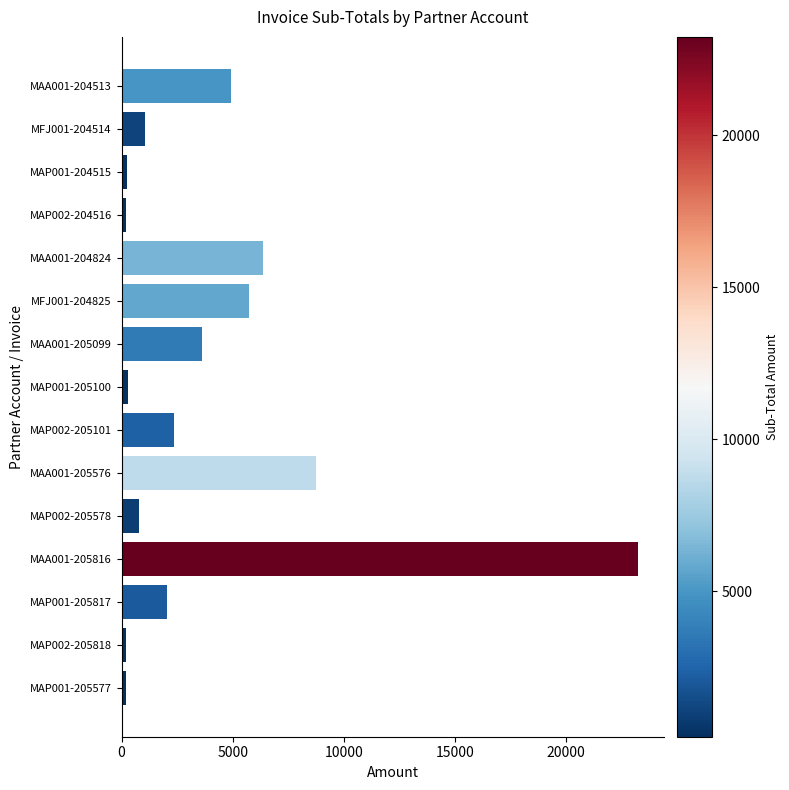

Does the chart contain any negative values?

No